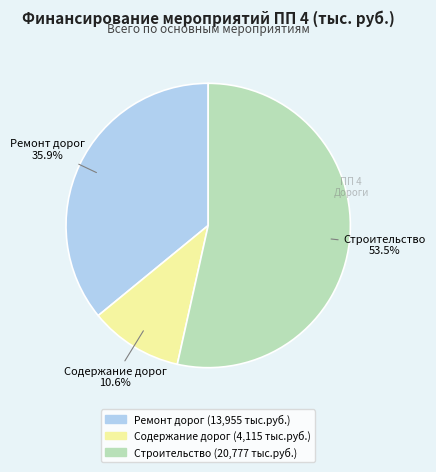

To the nearest percent, what portion does Содержание дорог represent?

11%